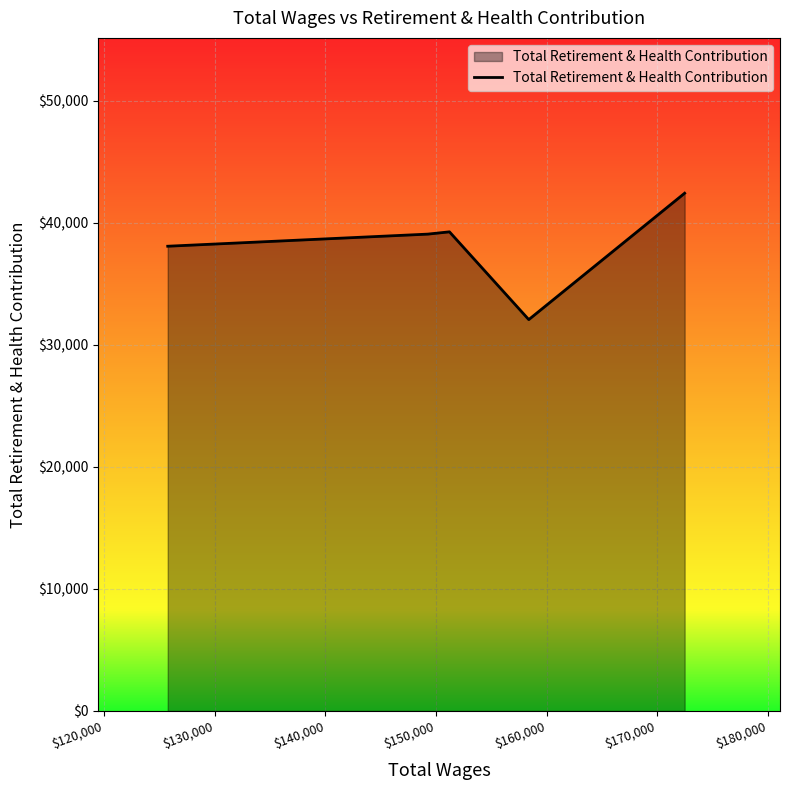

How many categories are shown in the chart?

5